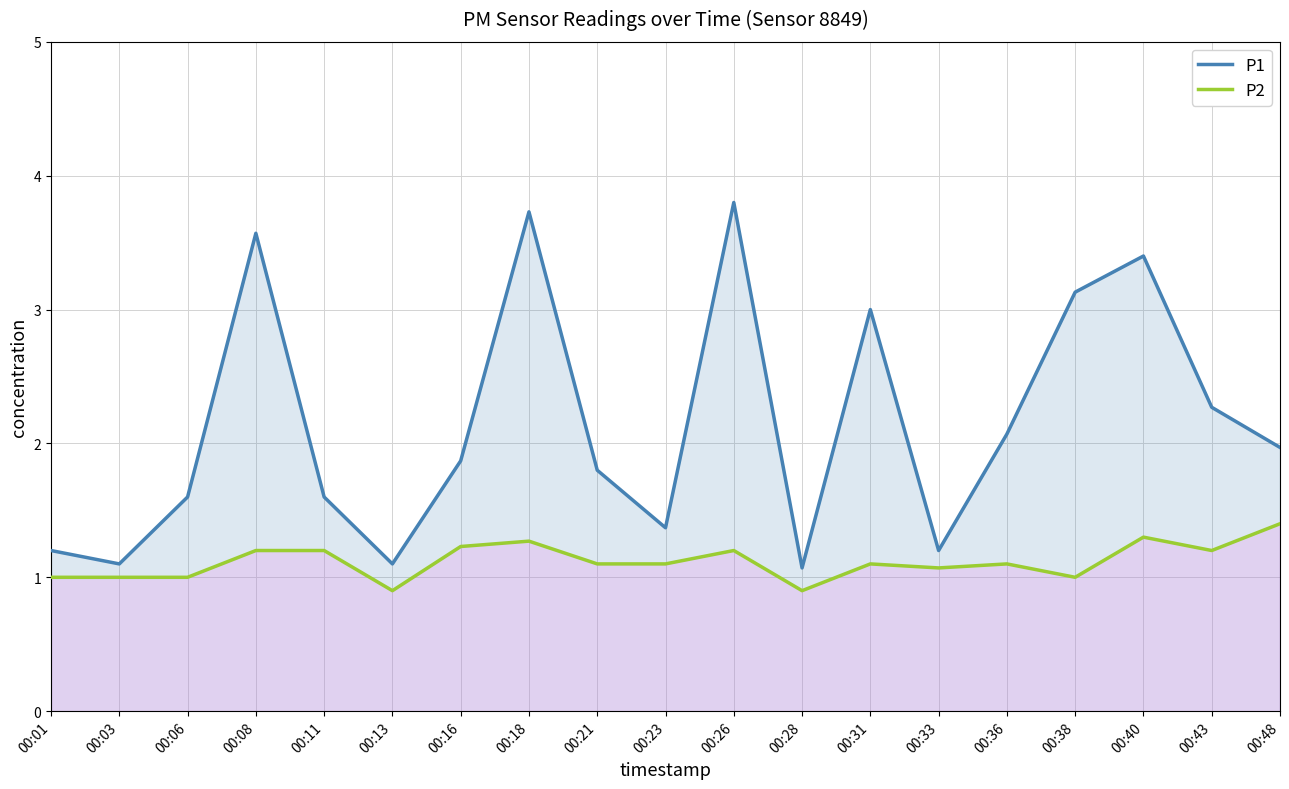

What is the lowest value of the P2 series?

0.9